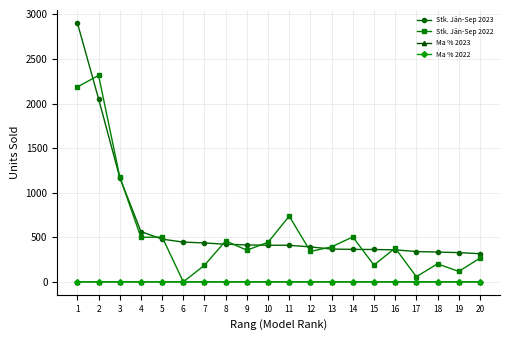

Which category has the highest value across all series?

1